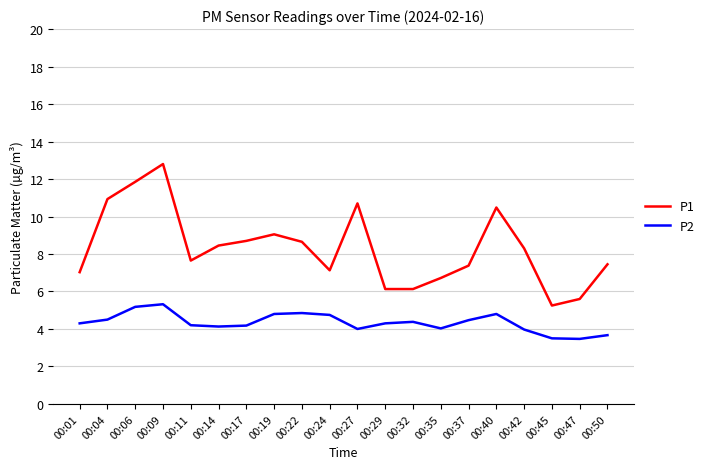

Does the chart have visible grid lines?

Yes